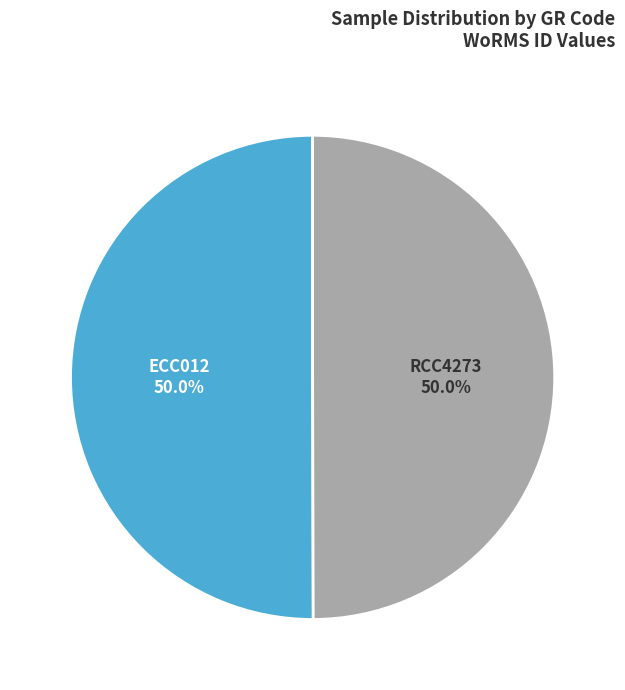

Count the number of slices in the pie.

2